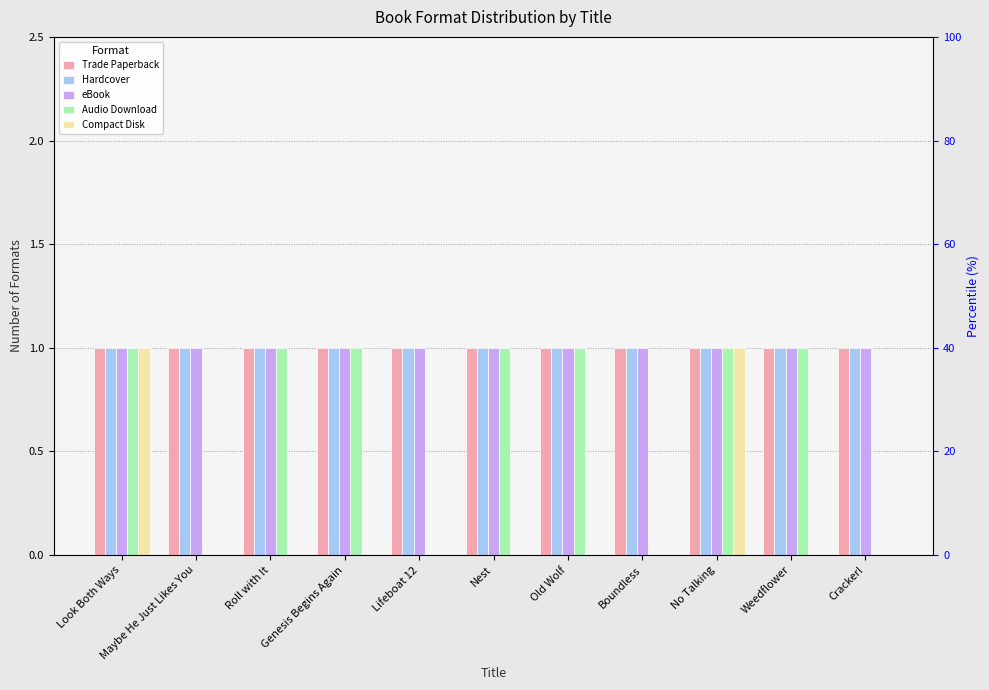

What is the value of the Trade Paperback bar at the 4th from the left?

1